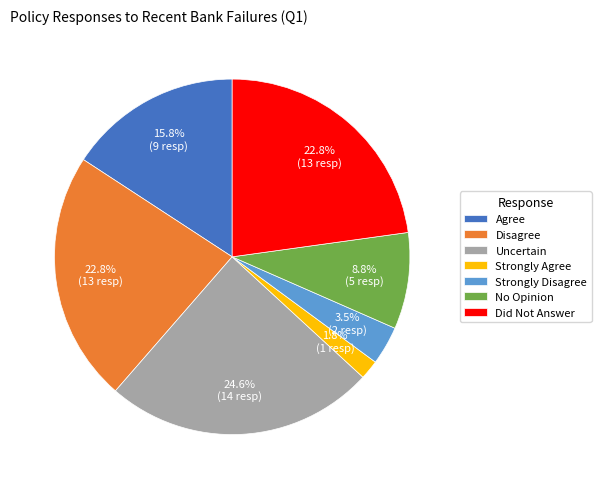

Which category has the smallest portion of the pie?

Strongly Agree